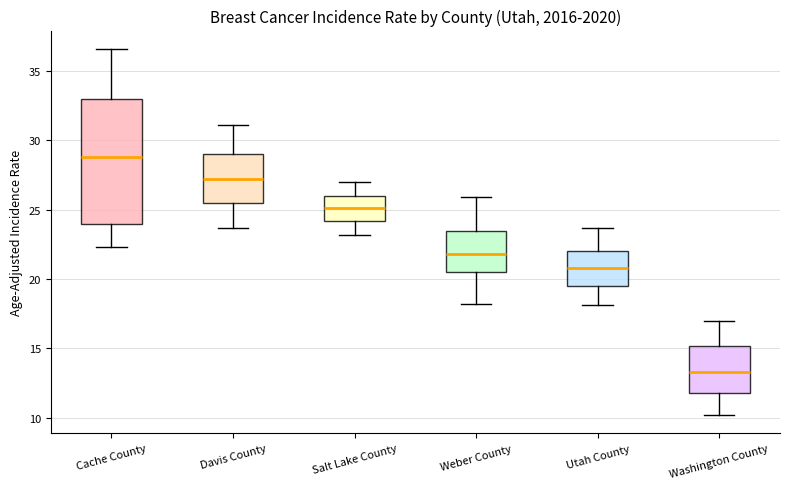

Where is the lower edge of the box for Washington County on the y-axis? The values are not printed on the chart, so give them approximately, as read against the axis.

12.0